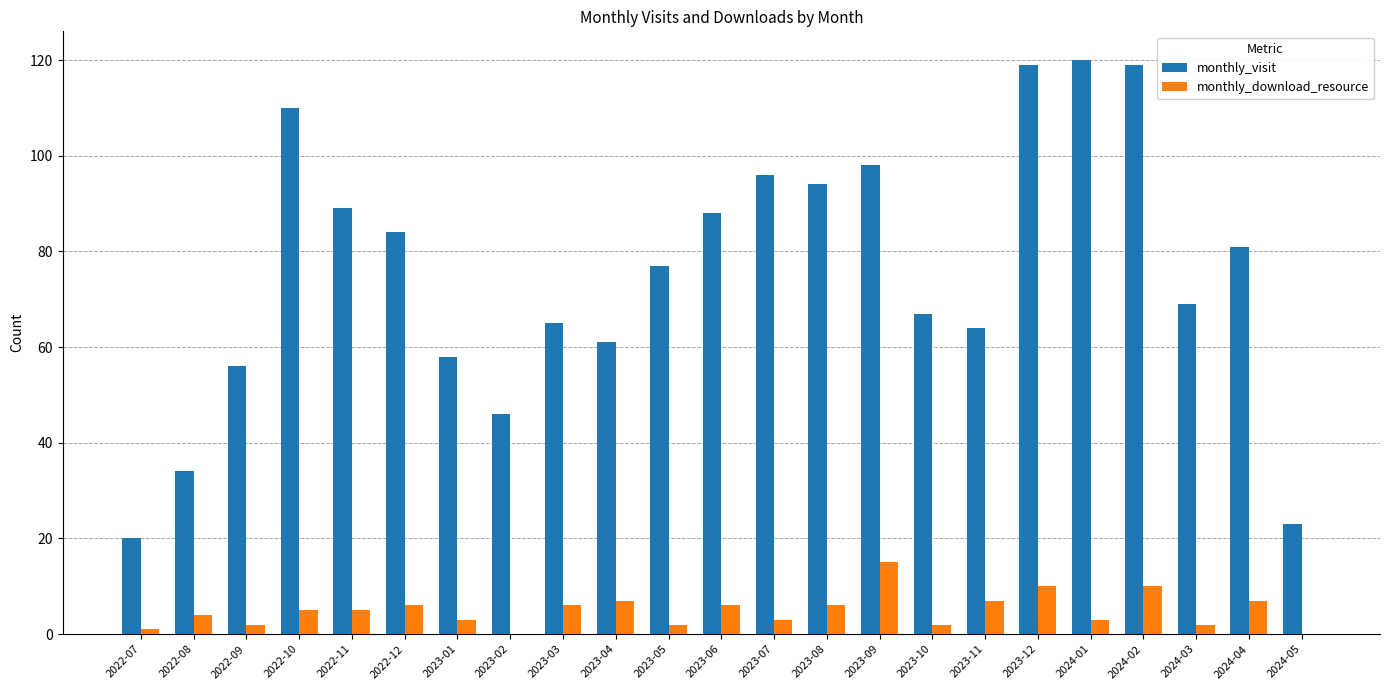

Reading left to right, what are all the values shown in this chart?

monthly_visit: 2022-07=20	2022-08=34	2022-09=56	2022-10=110	2022-11=89	2022-12=84	2023-01=58	2023-02=46	2023-03=65	2023-04=61	2023-05=77	2023-06=88	2023-07=96	2023-08=94	2023-09=98	2023-10=67	2023-11=64	2023-12=119	2024-01=120	2024-02=119	2024-03=69	2024-04=81	2024-05=23
monthly_download_resource: 2022-07=1	2022-08=4	2022-09=2	2022-10=5	2022-11=5	2022-12=6	2023-01=3	2023-02=0	2023-03=6	2023-04=7	2023-05=2	2023-06=6	2023-07=3	2023-08=6	2023-09=15	2023-10=2	2023-11=7	2023-12=10	2024-01=3	2024-02=10	2024-03=2	2024-04=7	2024-05=0